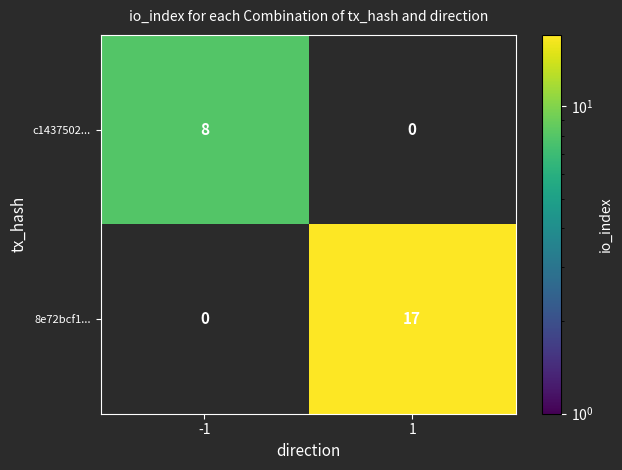

Read the 8e72bcf1... value at 1.

17